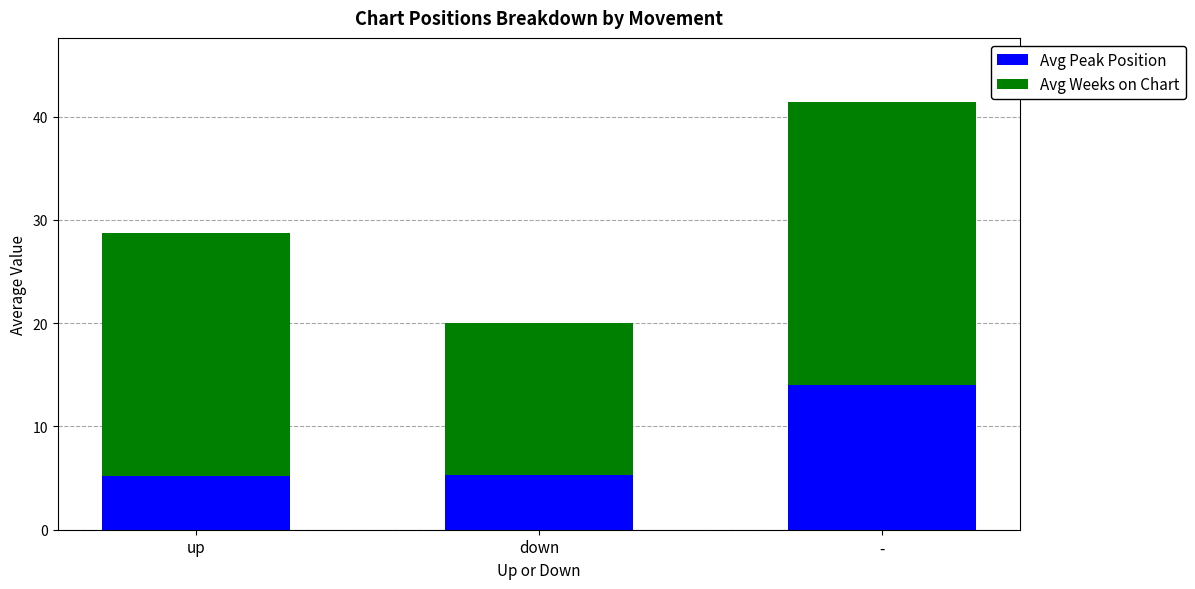

What is the maximum value for Avg Peak Position?

14.0